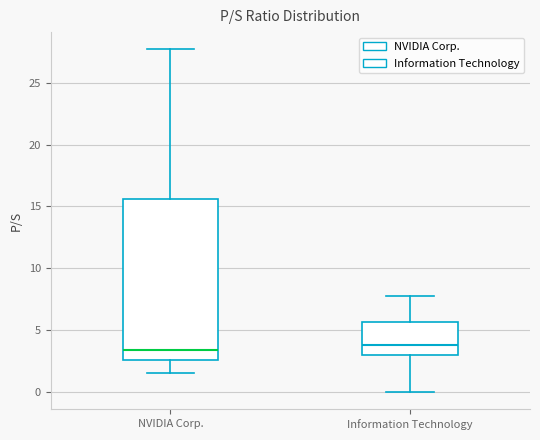

Which box is the tallest, from its lower edge to its upper edge?

NVIDIA Corp.